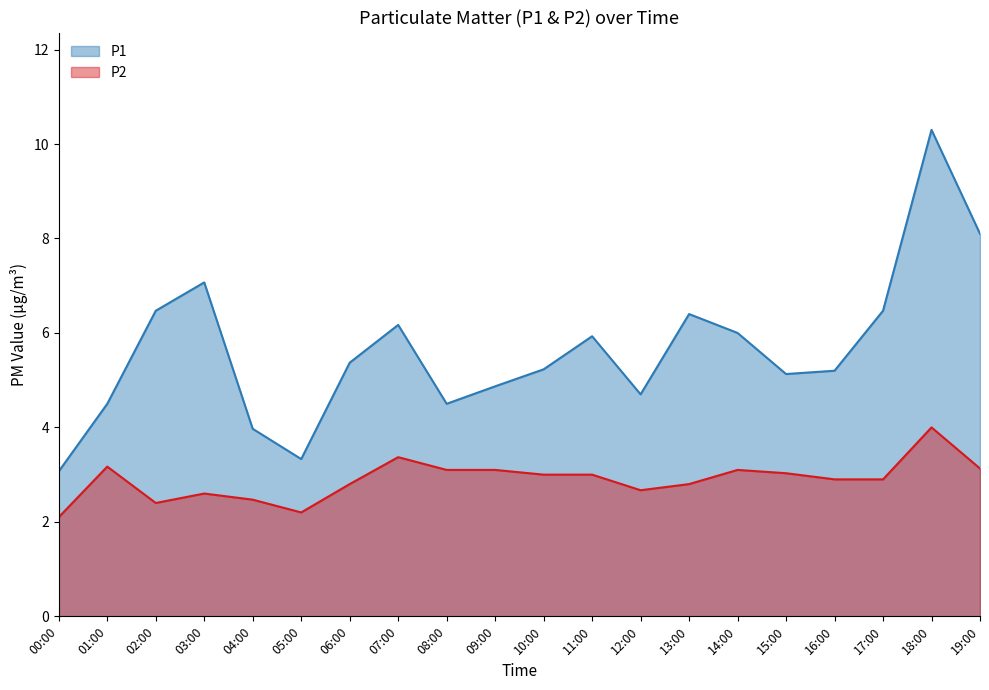

At which label does P1 first exceed 5?

02:00